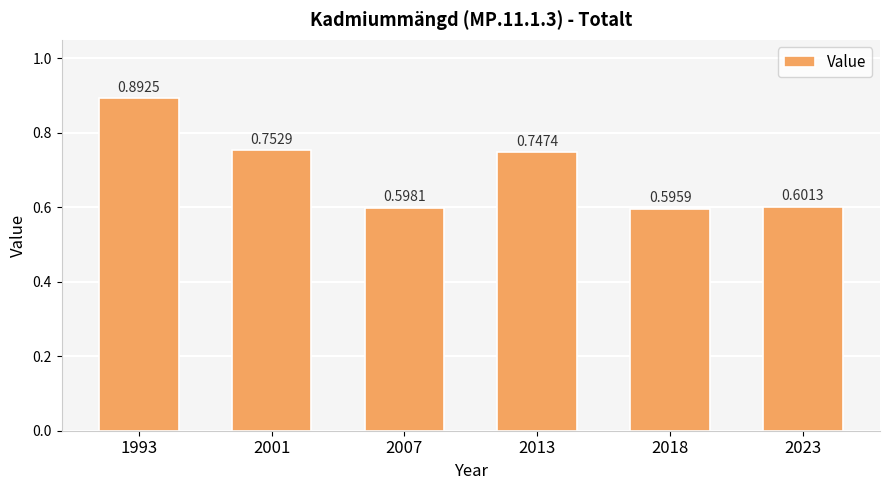

Rank the categories by value from highest to lowest.

1993, 2001, 2013, 2023, 2007, 2018